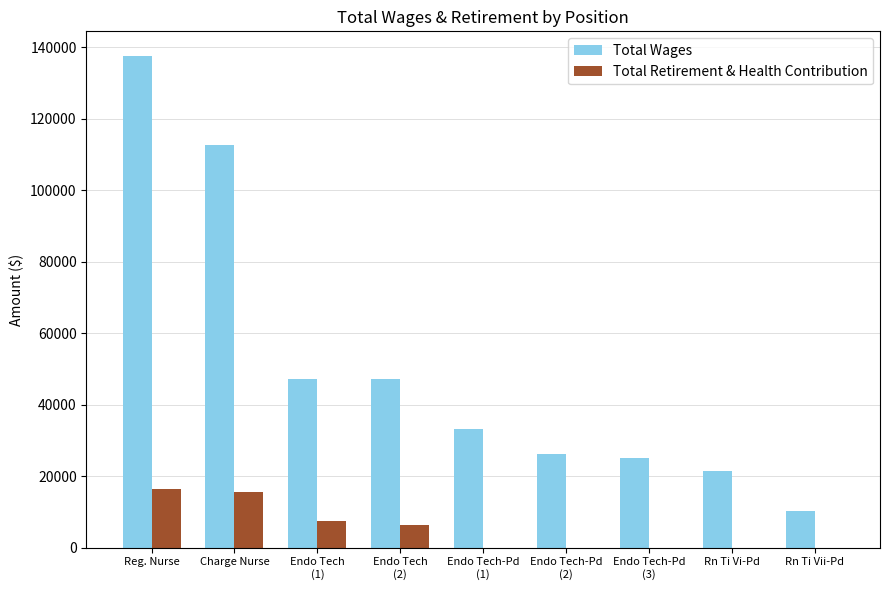

Which series has the largest range (max minus min)?

Total Wages